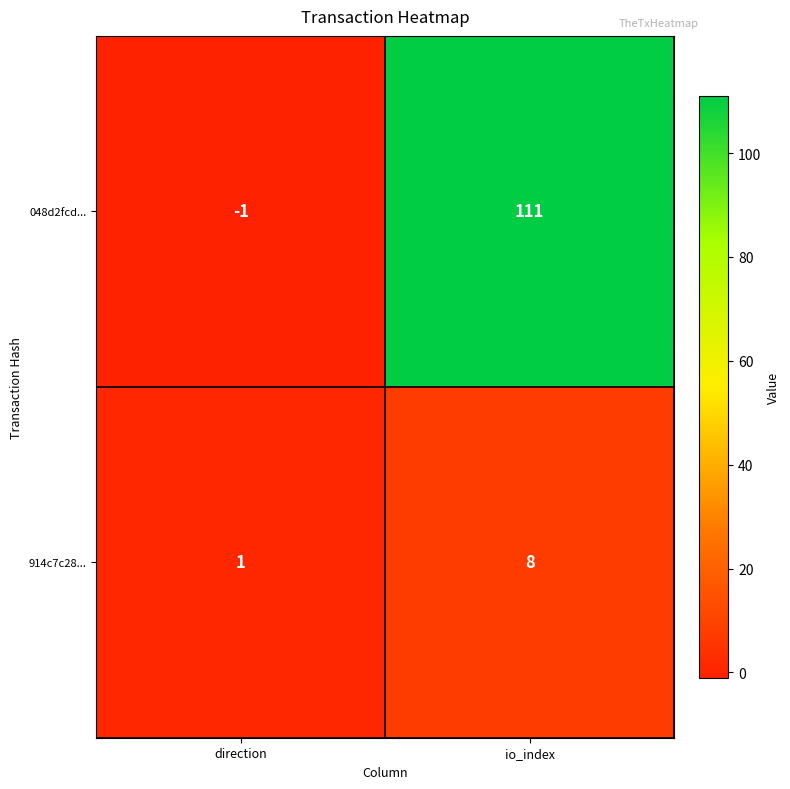

Reading right to left, list all the values displayed in this chart.

048d2fcd...: io_index=111	direction=-1
914c7c28...: io_index=8	direction=1